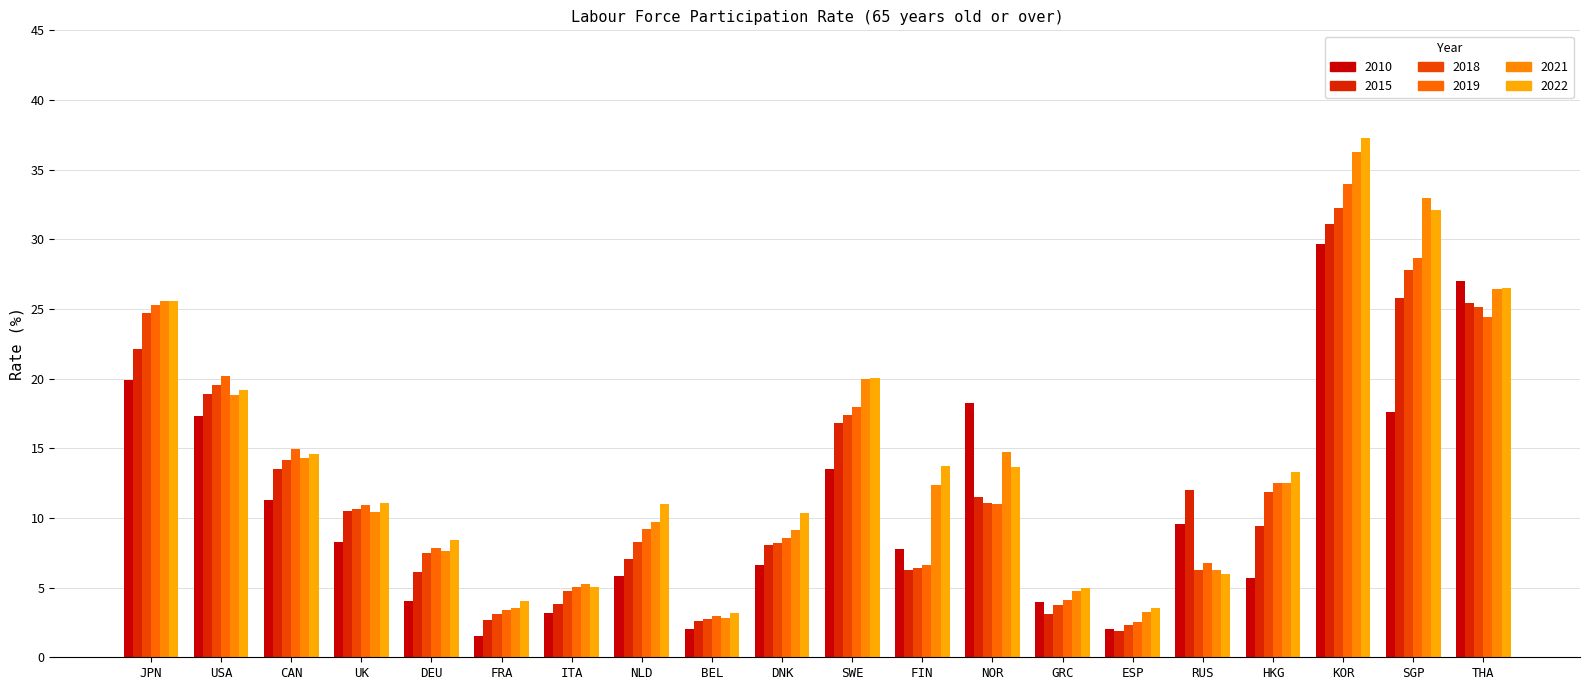

Which series has the widest spread of values?

2022